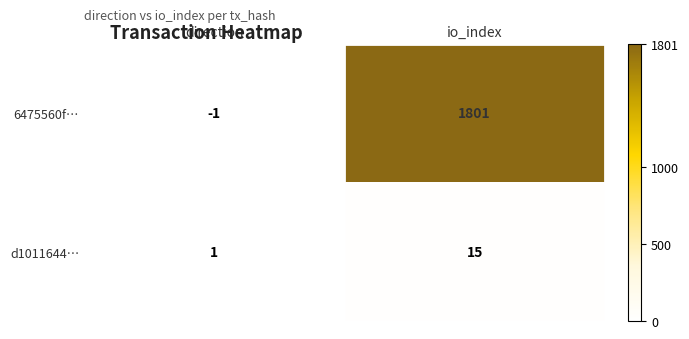

Which label corresponds to the largest value in the chart?

io_index